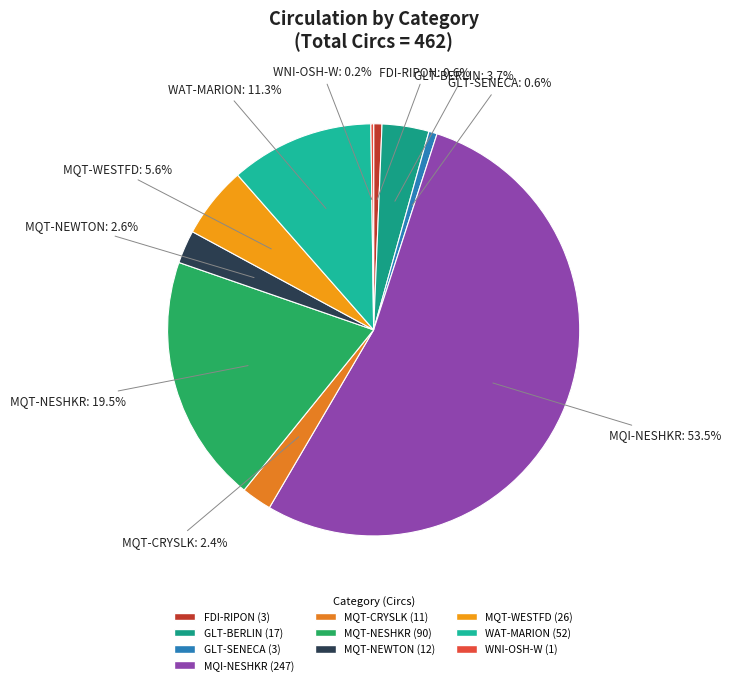

To the nearest percent, what is the combined percentage of GLT-BERLIN and MQT-NESHKR?

23%